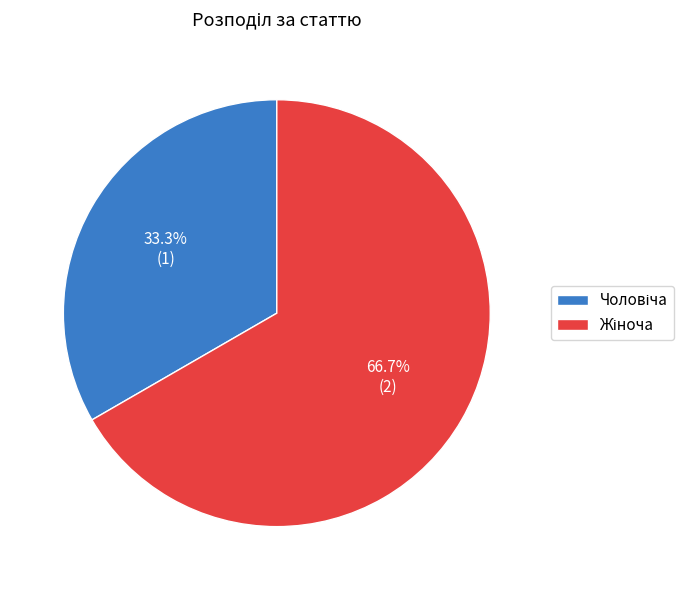

Is there a majority slice in this chart?

Yes